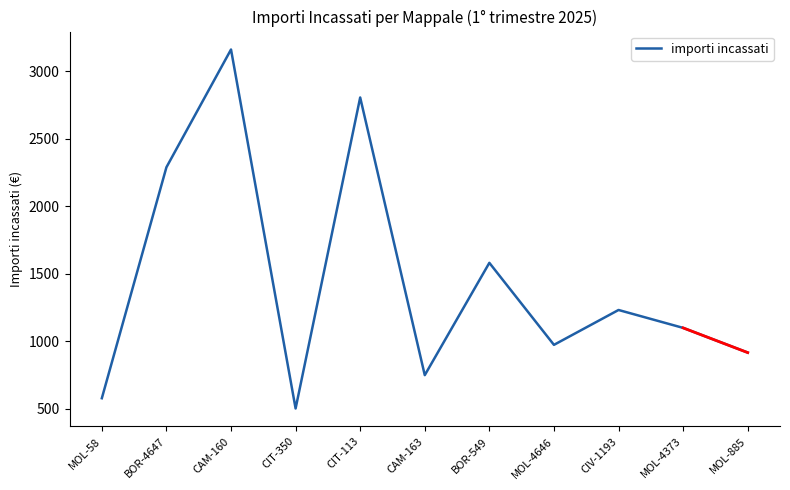

List the labels in order of value, largest first.

CAM-160, CIT-113, BOR-4647, BOR-549, CIV-1193, MOL-4373, MOL-4646, MOL-885, CAM-163, MOL-58, CIT-350